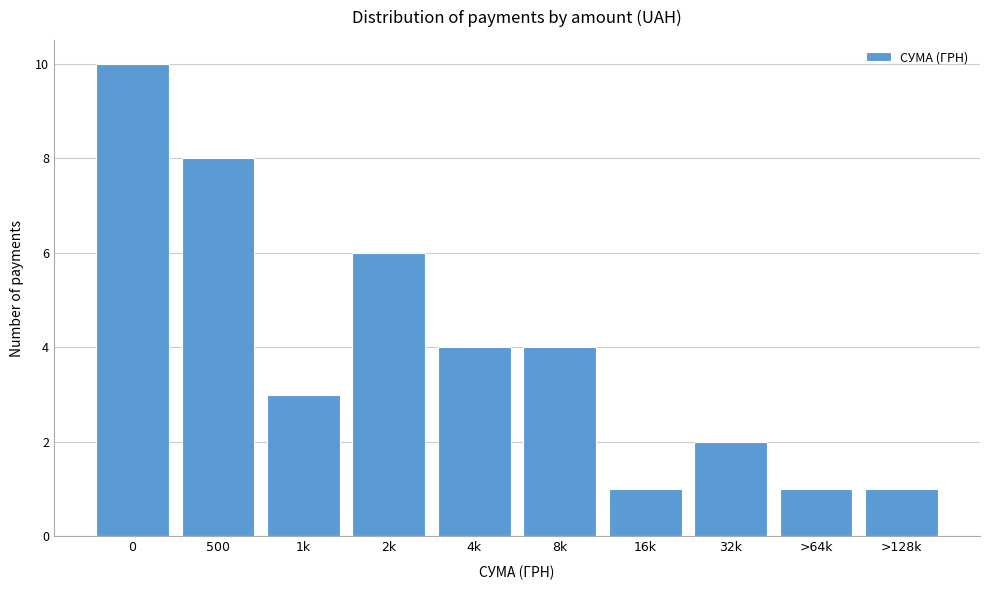

Reading left to right, what are all the values shown in this chart?

0=10	500=8	1k=3	2k=6	4k=4	8k=4	16k=1	32k=2	>64k=1	>128k=1